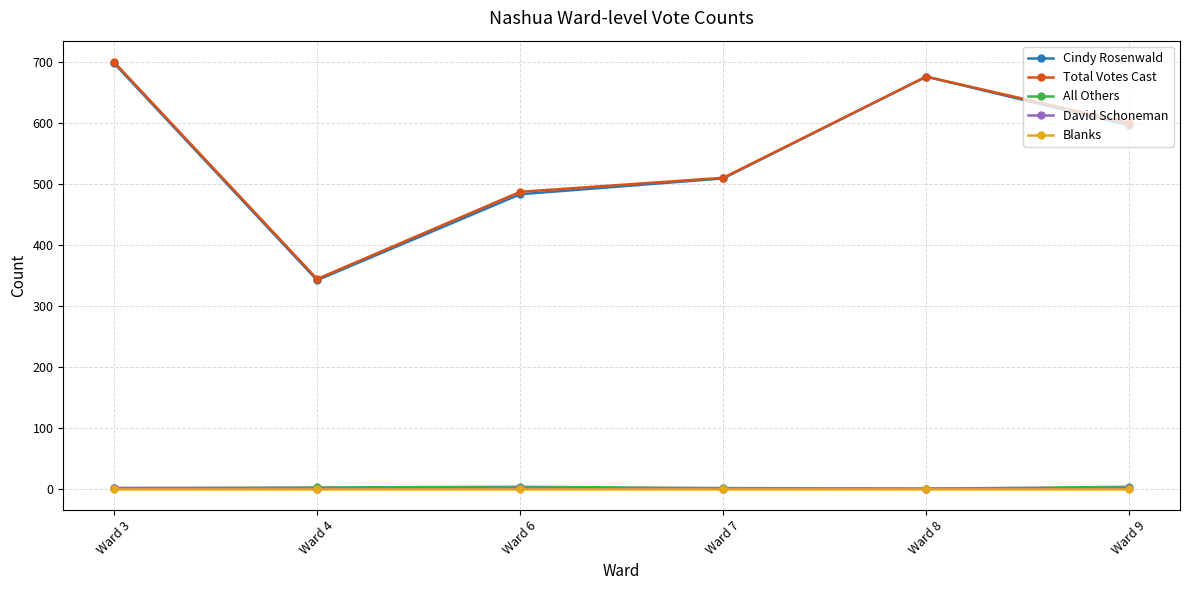

True or false: Total Votes Cast has more than 0 interior local peaks.

True